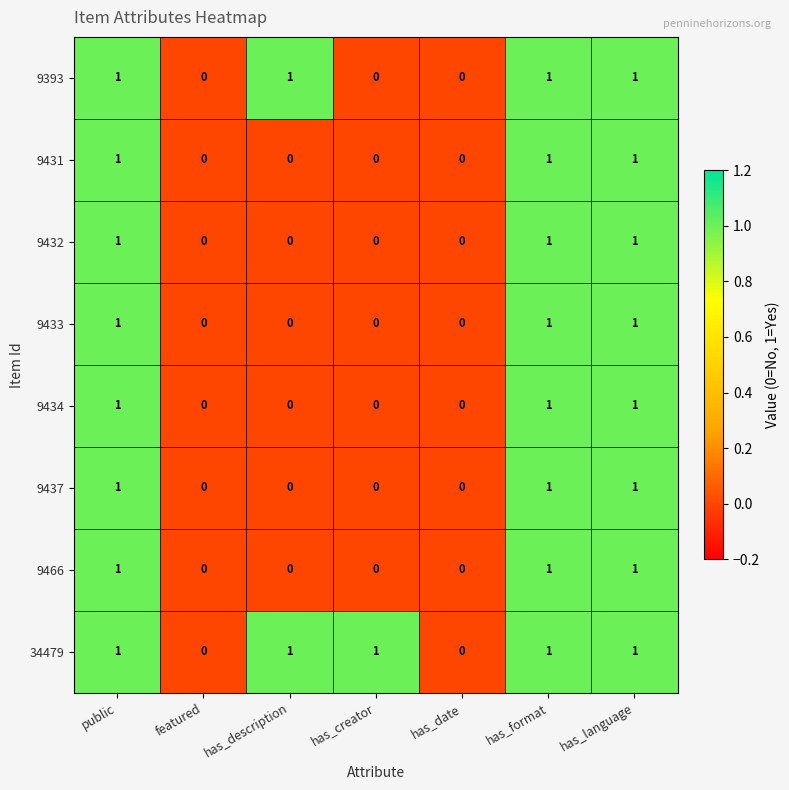

How many 9466 values are between 0 and 1?

7